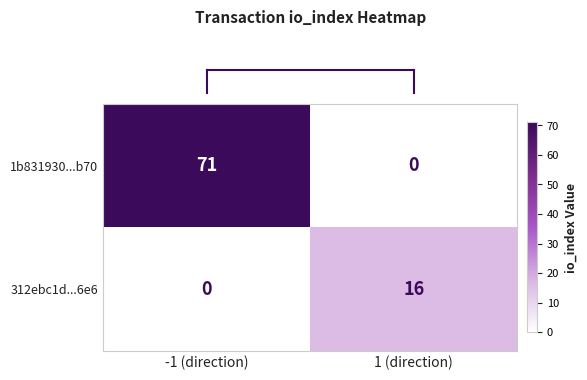

Count the number of categories in the chart.

2